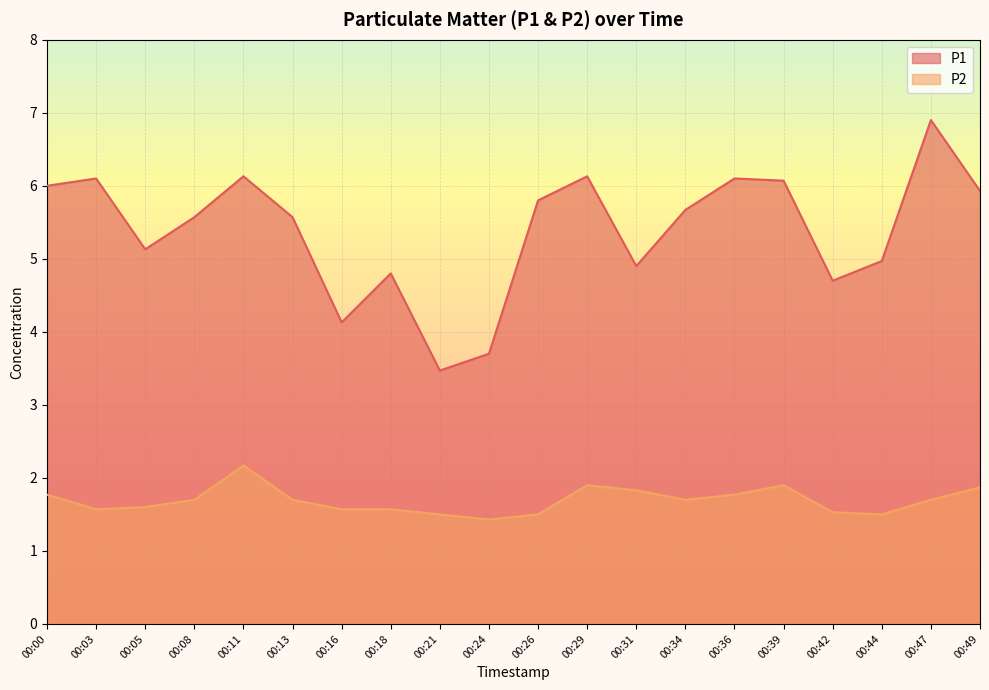

True or false: P2 and P1 cross at least once.

False